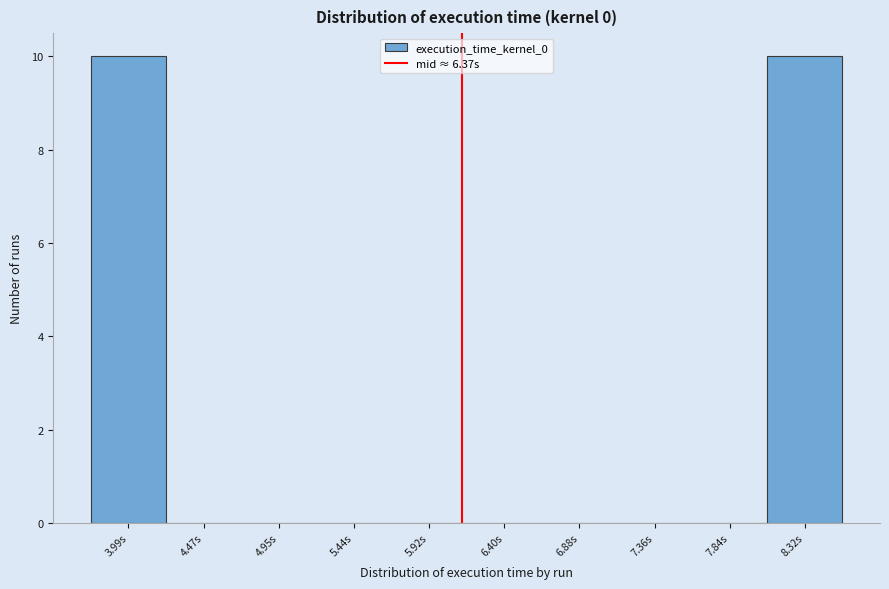

Reading left to right, what are all the values shown in this chart?

3.99s=10	4.47s=0	4.95s=0	5.44s=0	5.92s=0	6.40s=0	6.88s=0	7.36s=0	7.84s=0	8.32s=10